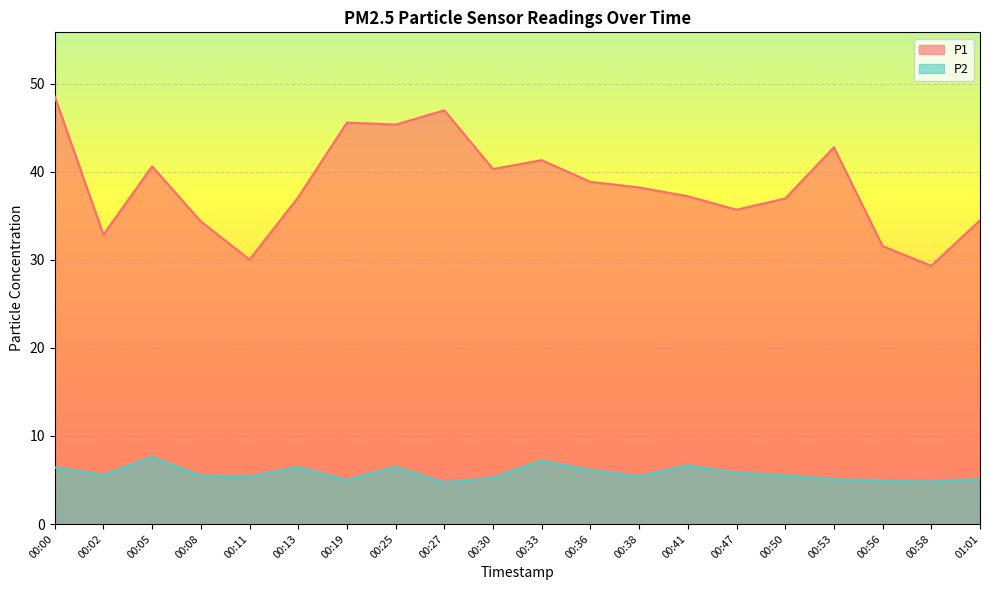

What is the label of the 18th point from the right?

00:05